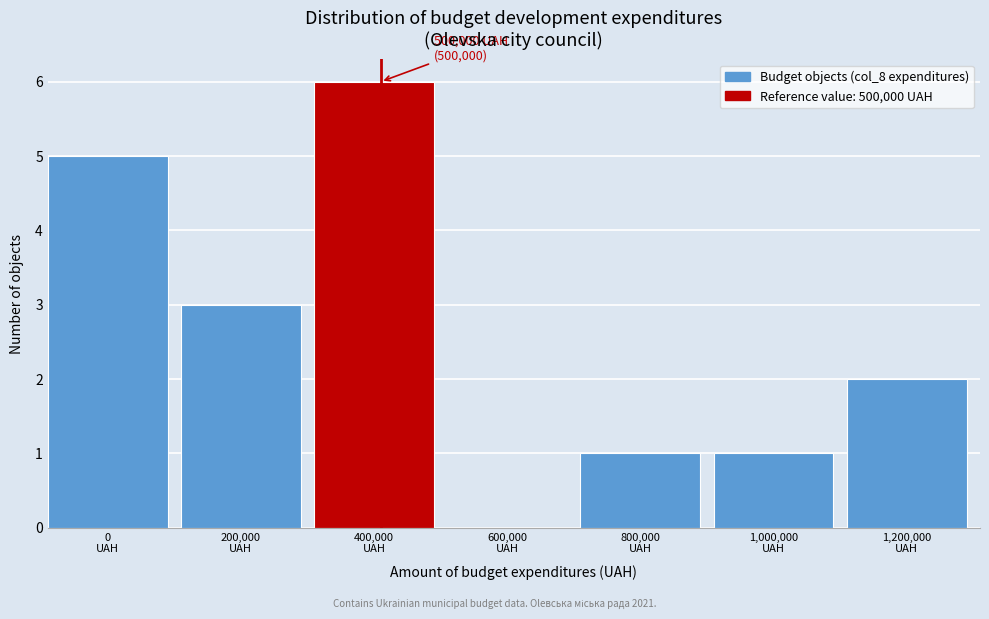

What is the sum of all values?

18